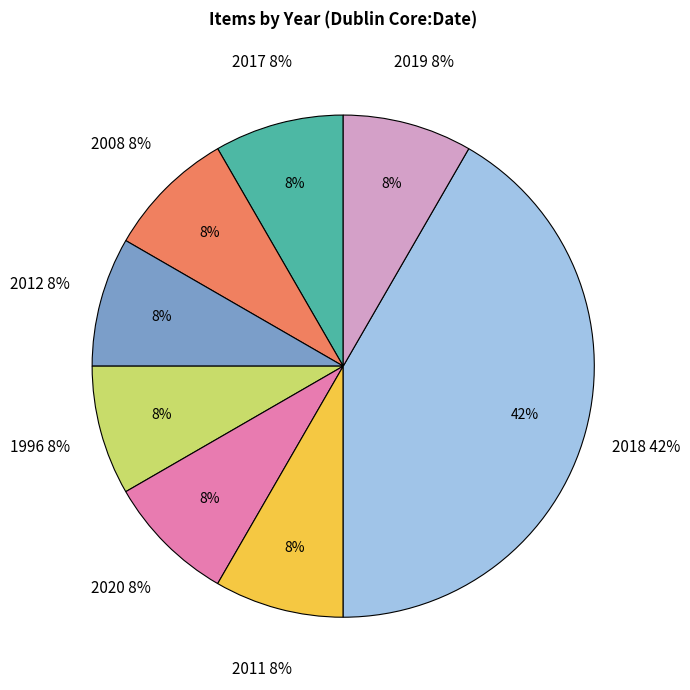

How many slices are in this pie chart?

8